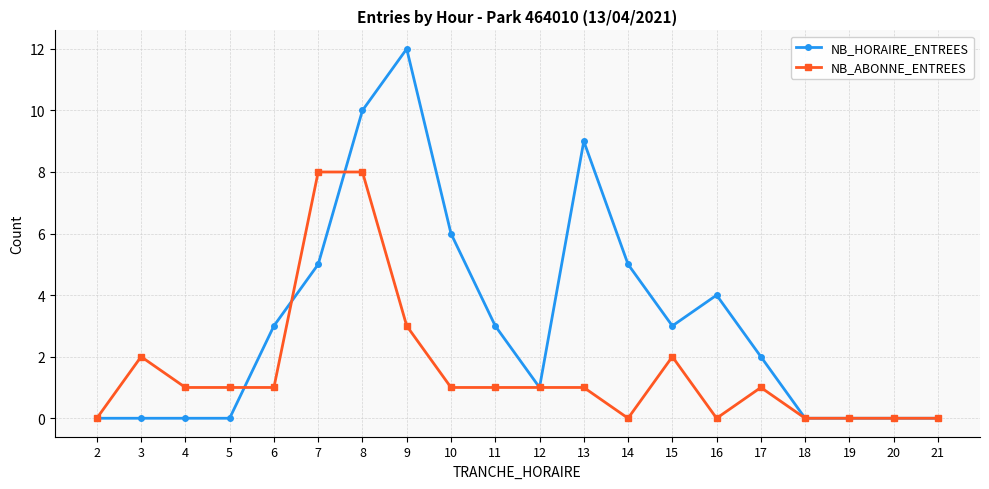

What is the total value across all series at 17?

3